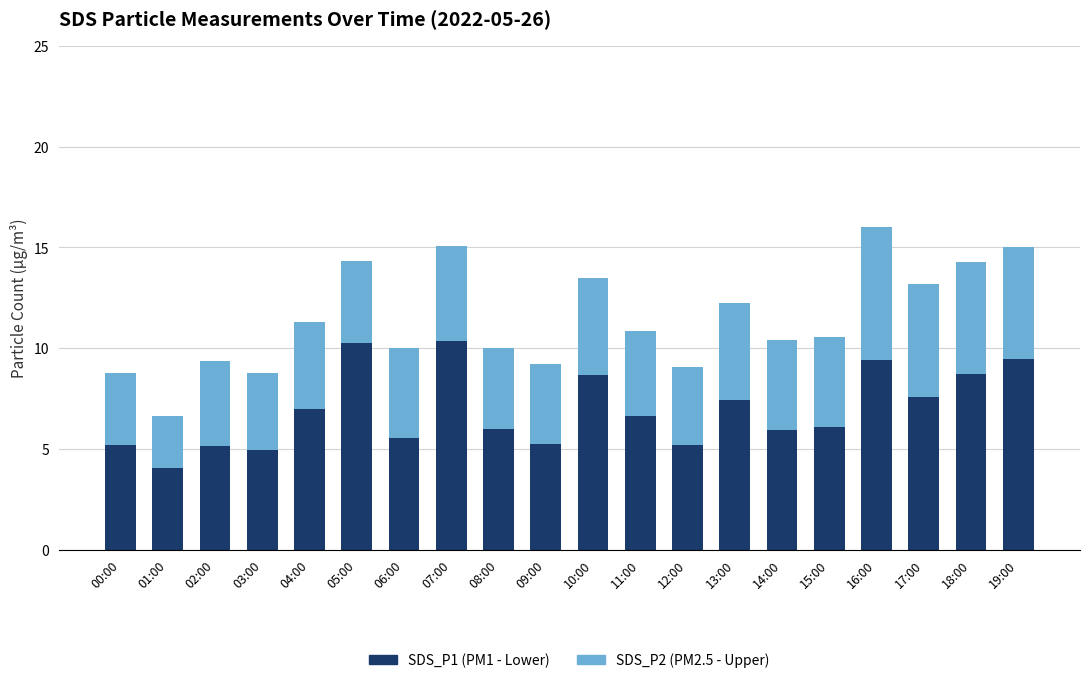

Does the chart contain stacked bars?

Yes